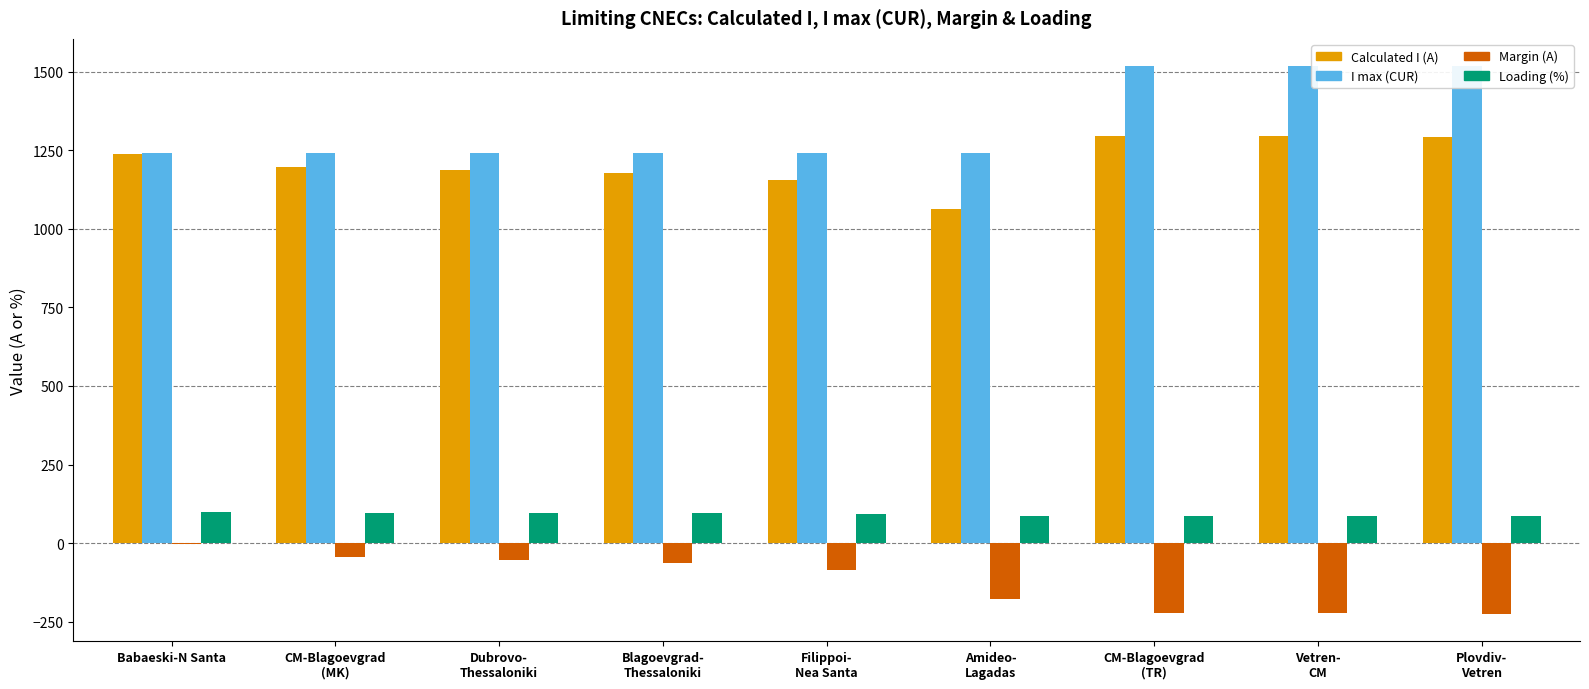

How many bars are there in total?

36